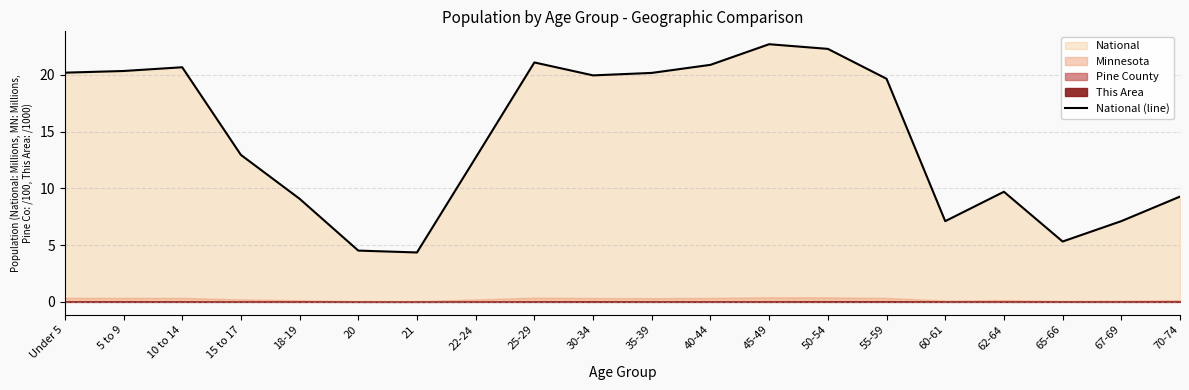

How many data points are less than 19?

10